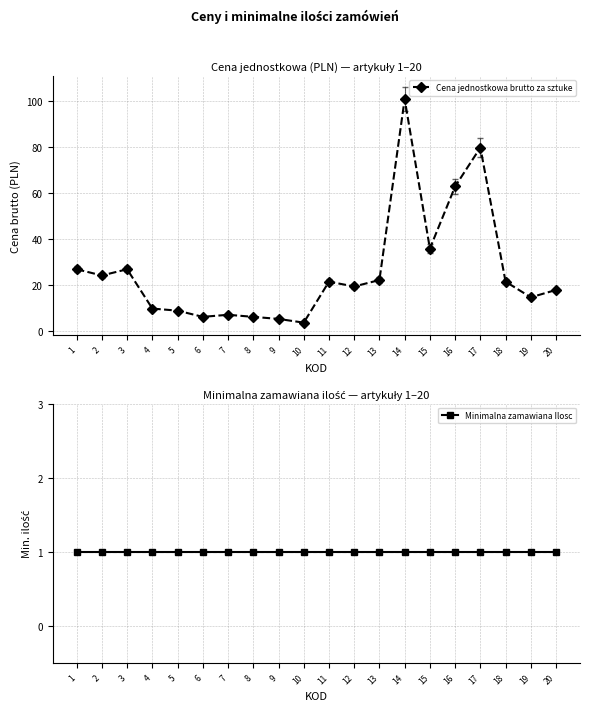

How many lines are shown in the chart?

2